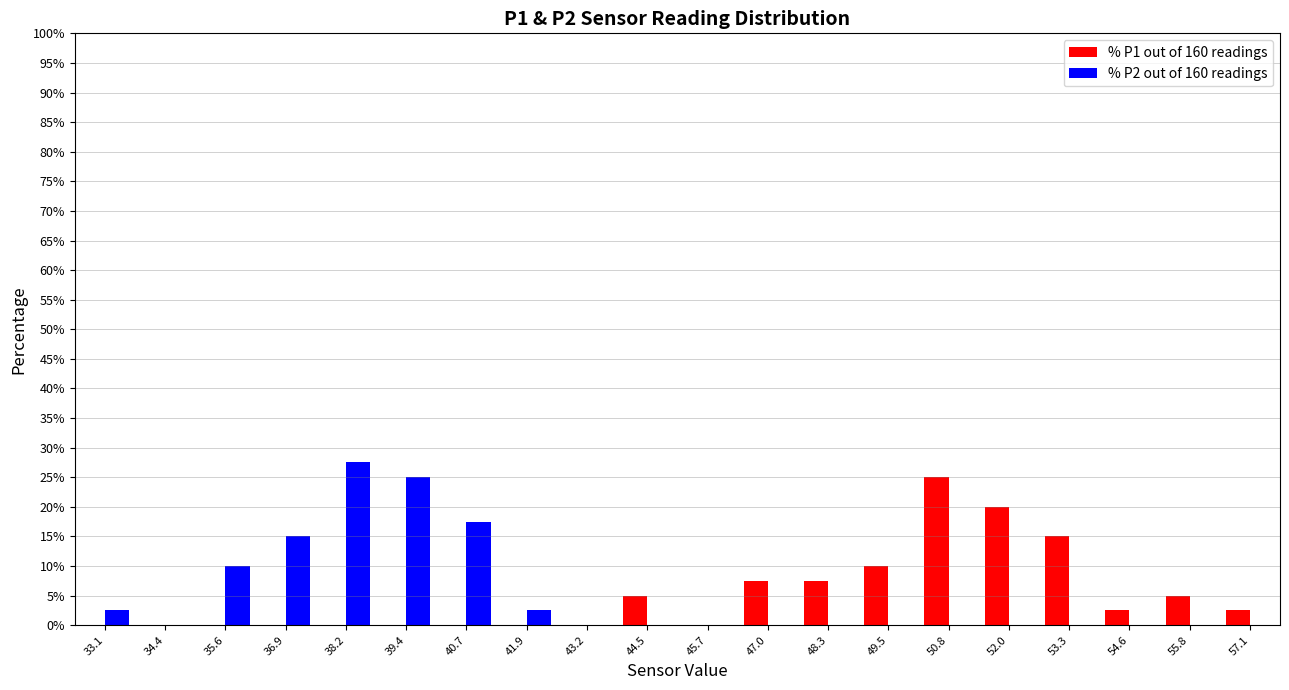

In the % P2 out of 160 readings series, which range on the x-axis has the tallest bar?

37.6 to 38.8